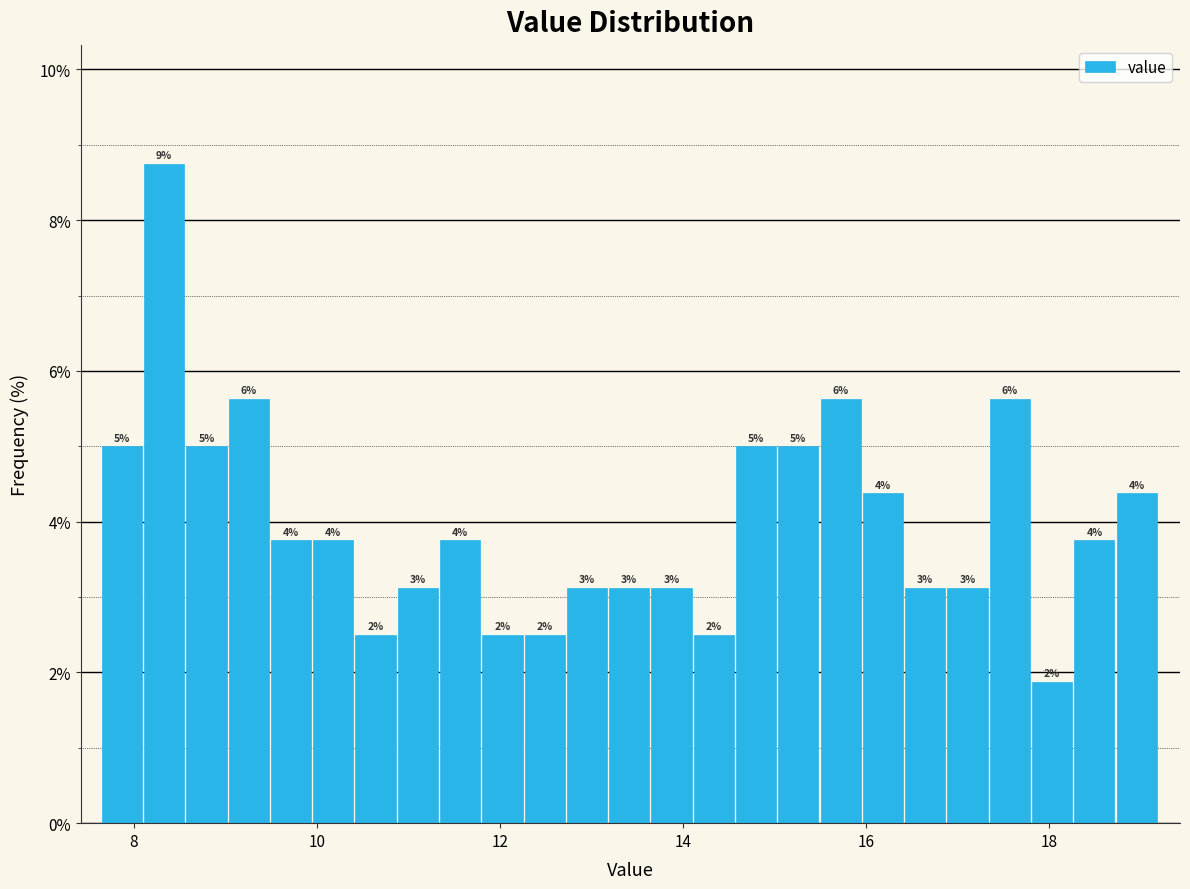

Around what value on the x-axis is the tallest bar? Give the approximate position of its centre, as read against the axis.

8.4